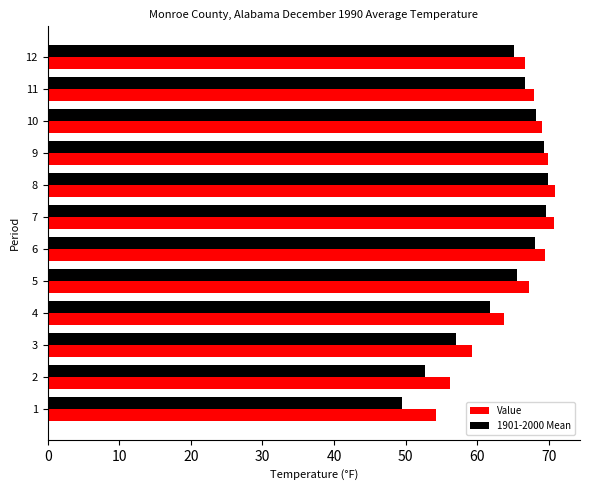

Is it true that Value equals 95.1 at 7?

False